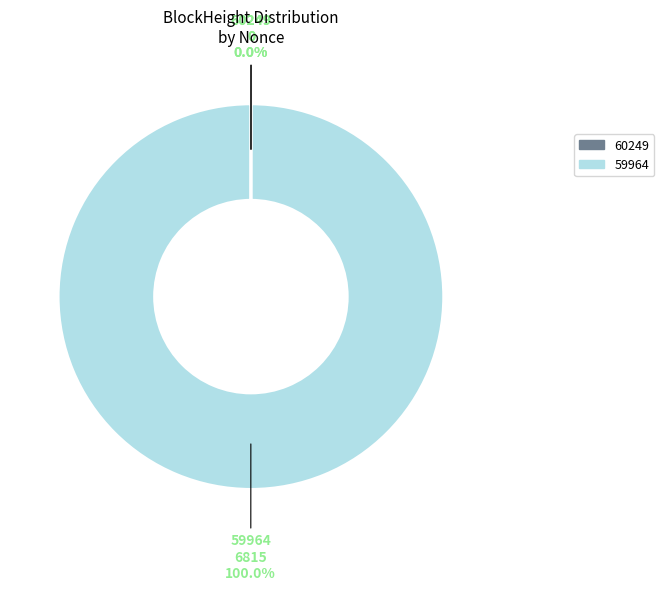

Combined, do 59964 and 60249 account for over 50%?

Yes